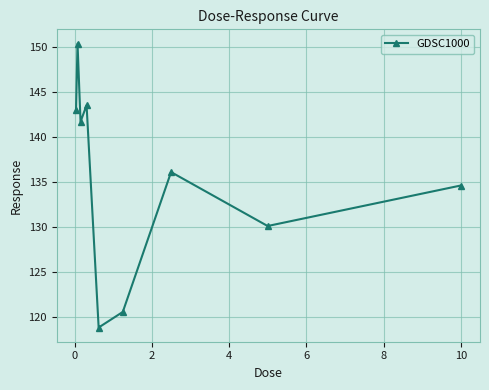

What is the value of the 2nd point from the left?

150.4